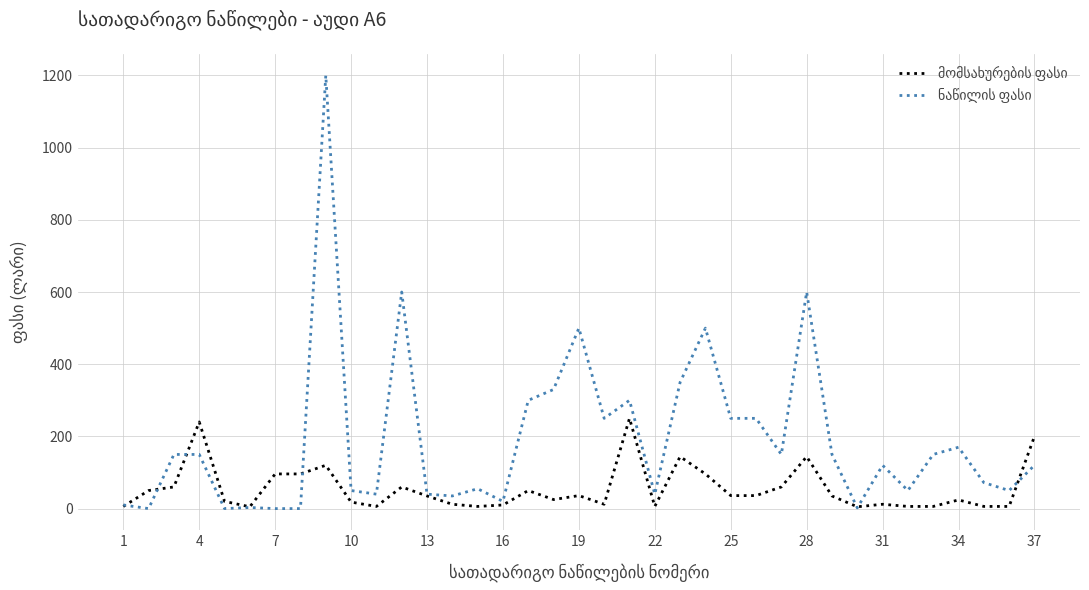

What is the maximum value shown in the chart?

1200